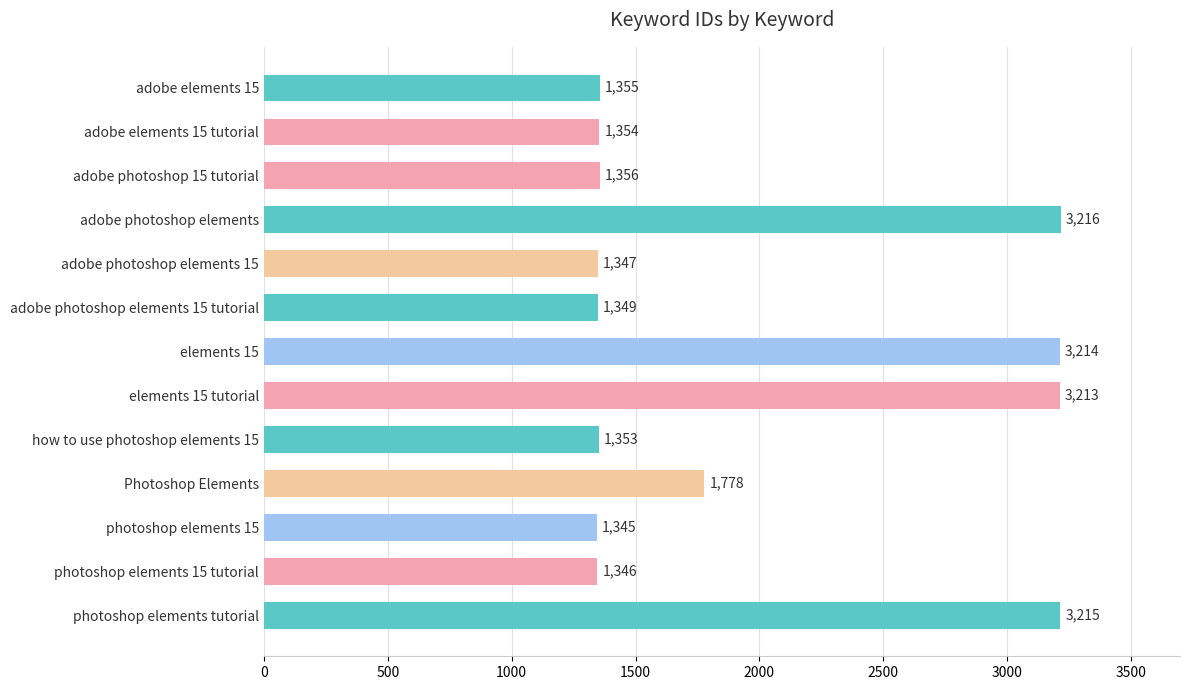

Reading bottom to top, list all the values displayed in this chart.

photoshop elements tutorial=3215	photoshop elements 15 tutorial=1346	photoshop elements 15=1345	Photoshop Elements=1778	how to use photoshop elements 15=1353	elements 15 tutorial=3213	elements 15=3214	adobe photoshop elements 15 tutorial=1349	adobe photoshop elements 15=1347	adobe photoshop elements=3216	adobe photoshop 15 tutorial=1356	adobe elements 15 tutorial=1354	adobe elements 15=1355